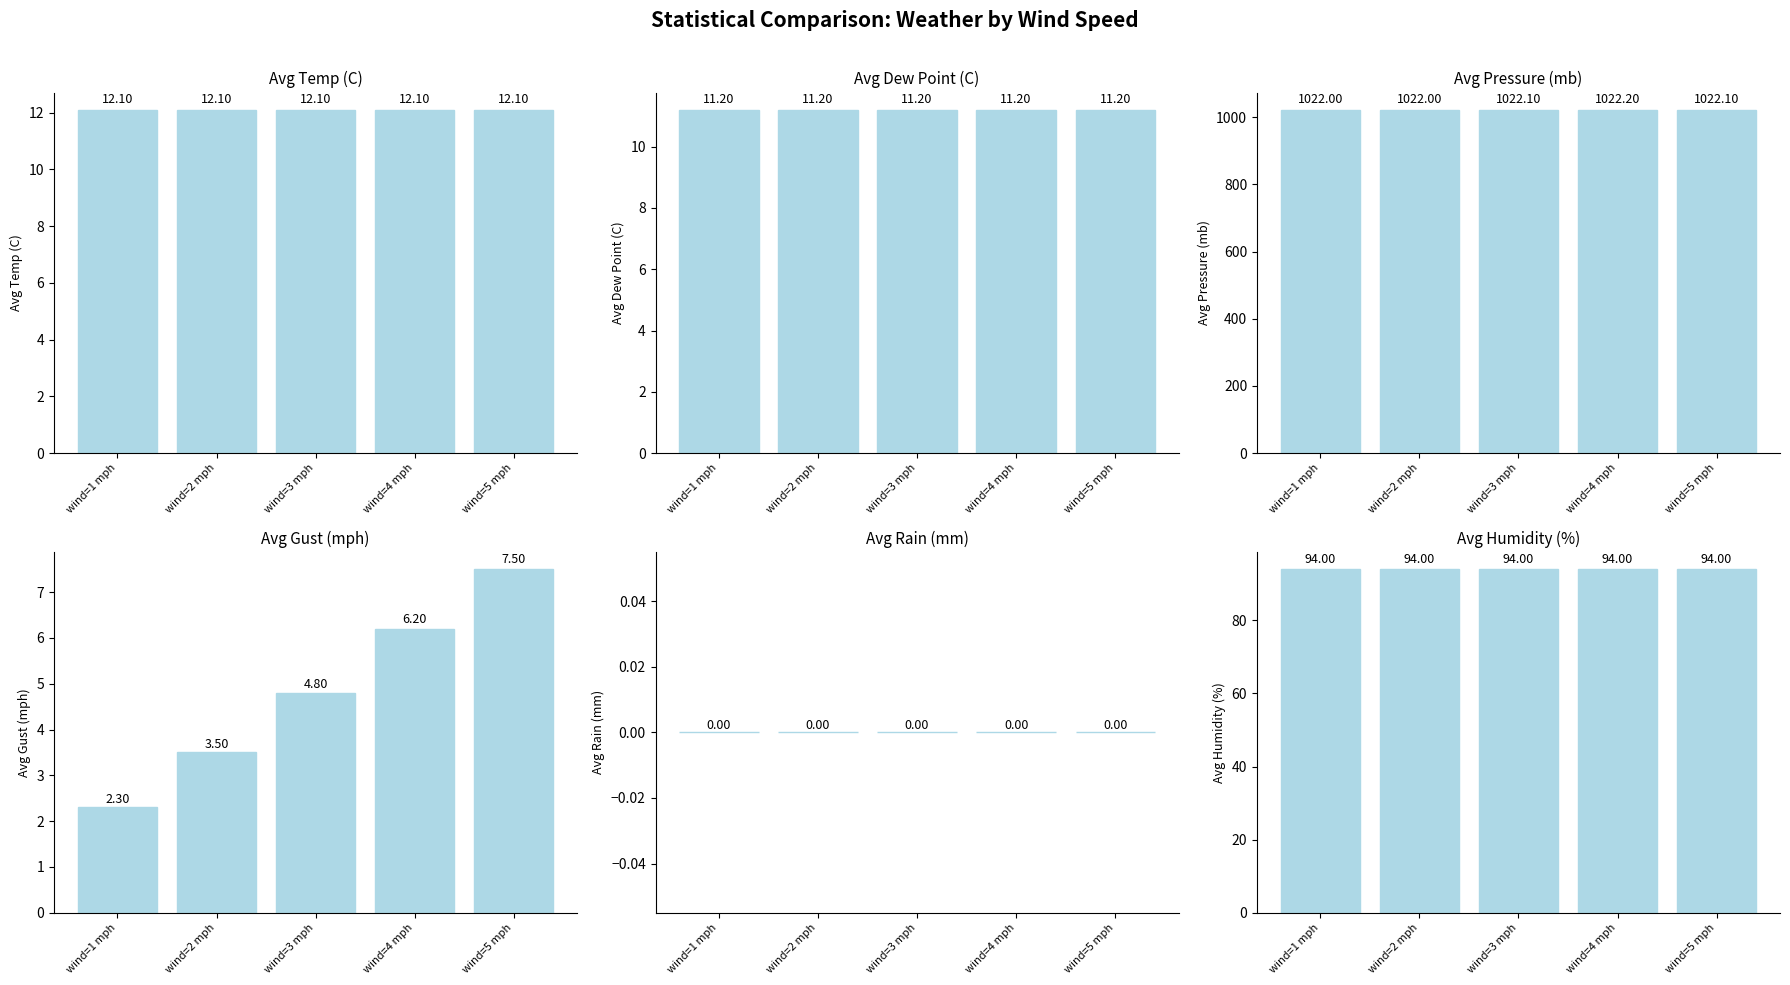

At wind=2 mph, list the series in order from largest to smallest.

avg_mb, avg_rh, avg_temp, avg_dp, avg_gust, avg_rain